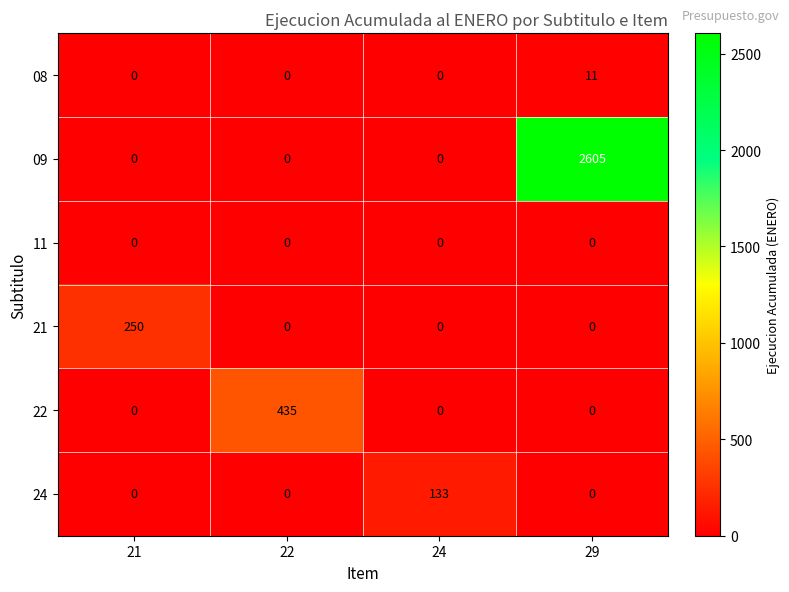

Count the 22 values in the range 0 to 435.

4